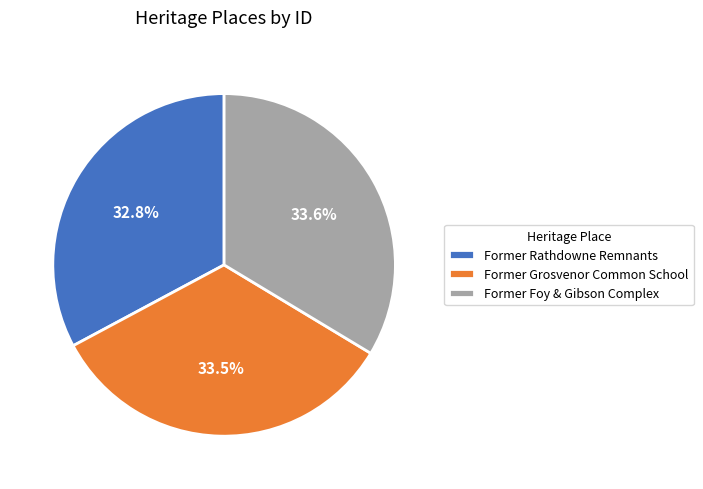

What is the ratio of the value at Former Grosvenor Common School to the value at Former Foy & Gibson Complex?

1.0